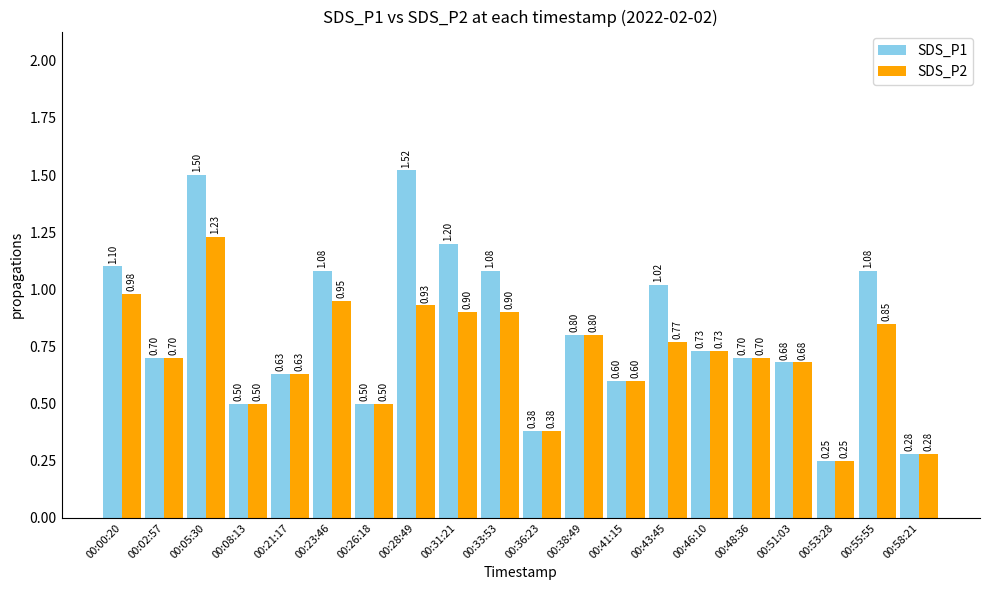

Which series changed the most between 00:00:20 and 00:36:23?

SDS_P1